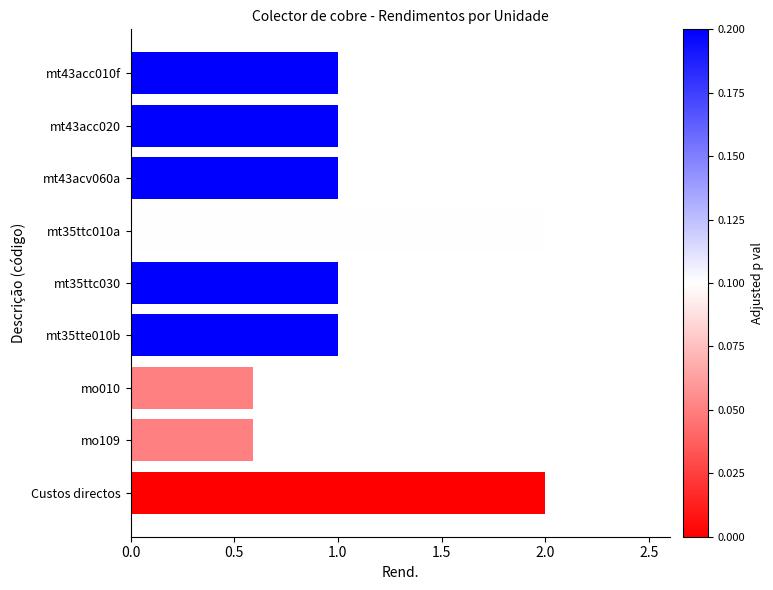

What is the ratio of the value at mt43acv060a to the value at Custos directos?

0.5